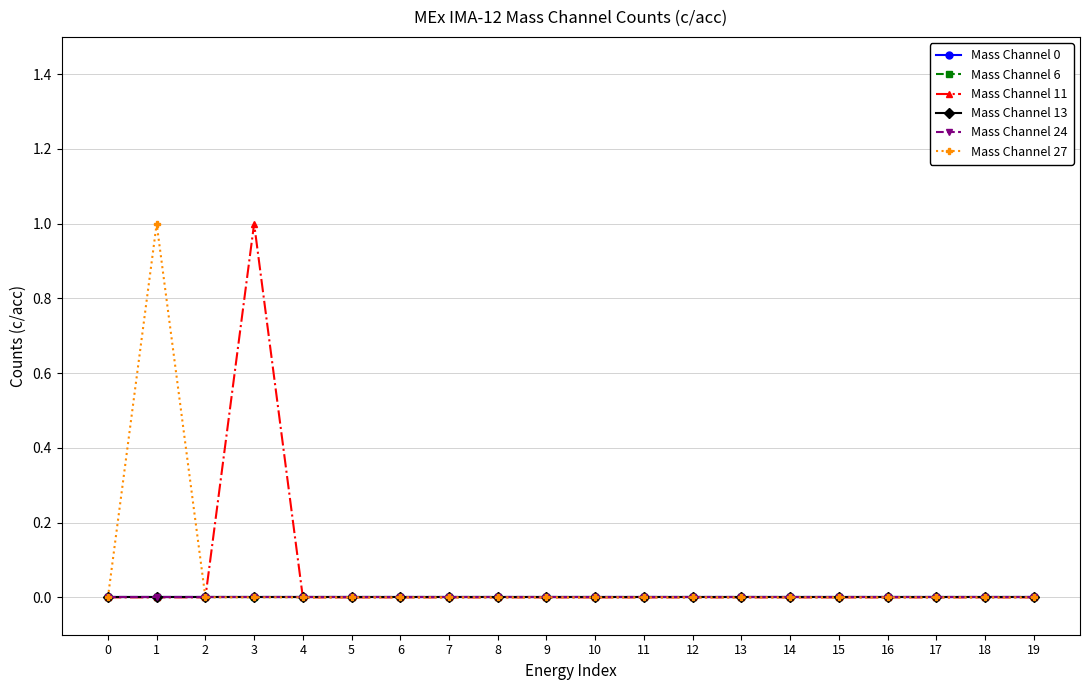

Does the chart have visible grid lines?

Yes